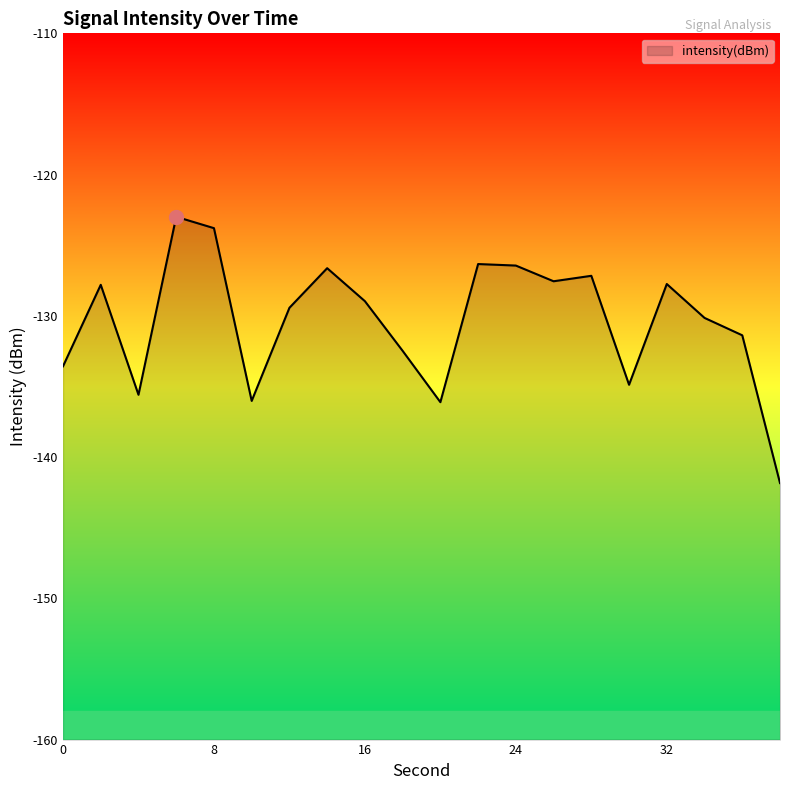

At which category does the data reach its first local peak?

2